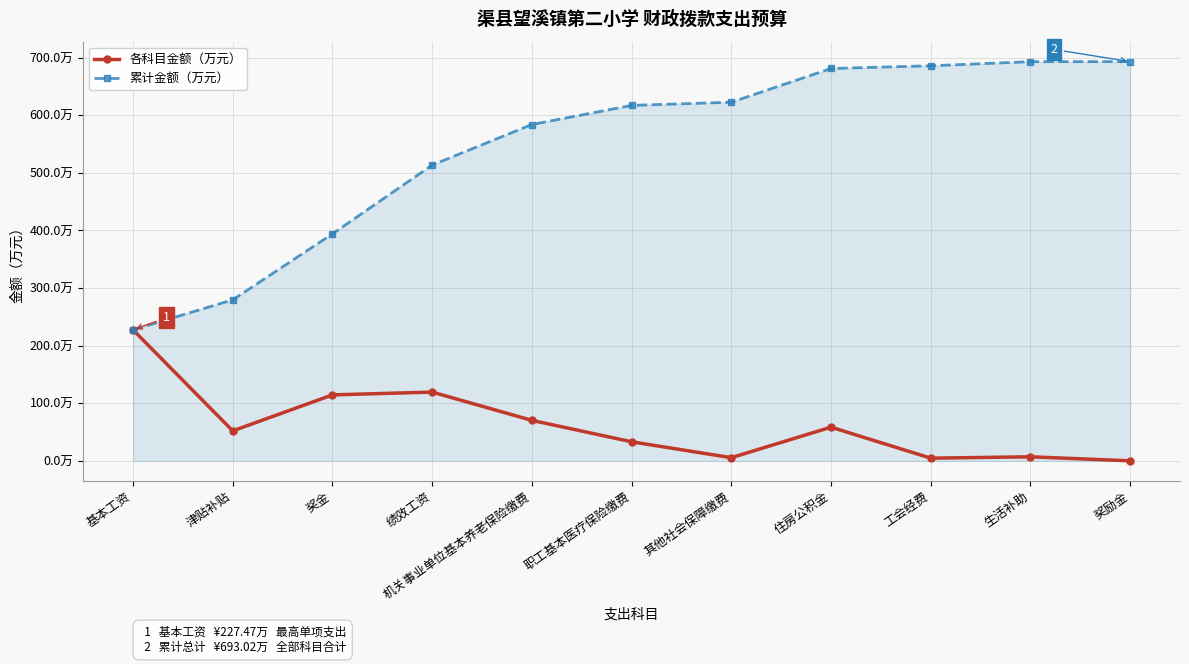

Reading left to right, list all the values displayed in this chart.

各科目金额（万元）: 基本工资=227.5	津贴补贴=52.1	奖金=114.5	绩效工资=119.4	机关事业单位基本养老保险缴费=70.4	职工基本医疗保险缴费=33.1	其他社会保障缴费=5.6	住房公积金=58.5	工会经费=4.7	生活补助=7.1	奖励金=0.1
累计金额（万元）: 基本工资=227.5	津贴补贴=279.6	奖金=394.1	绩效工资=513.5	机关事业单位基本养老保险缴费=583.9	职工基本医疗保险缴费=617.0	其他社会保障缴费=622.6	住房公积金=681.1	工会经费=685.8	生活补助=692.9	奖励金=693.0